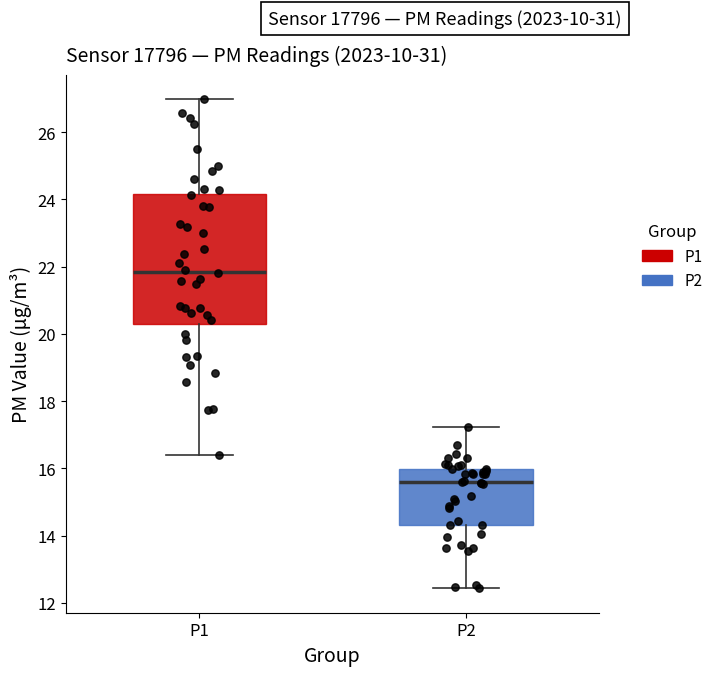

Which box has the lowest median line?

P2